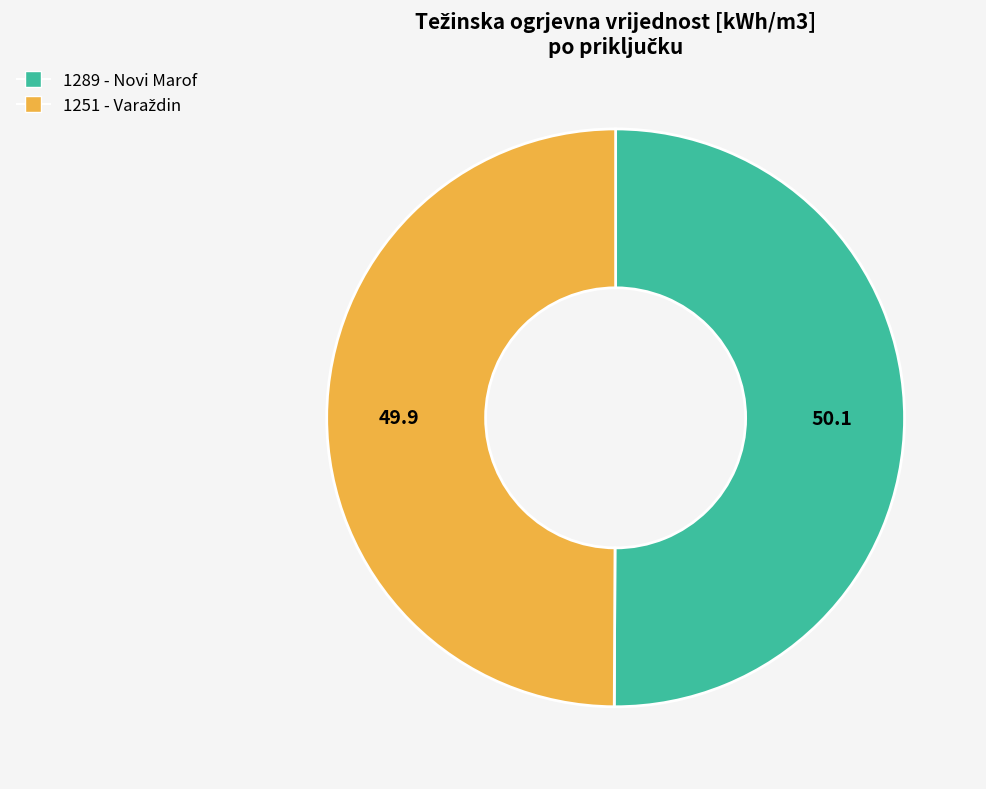

How many slices are in this pie chart?

2